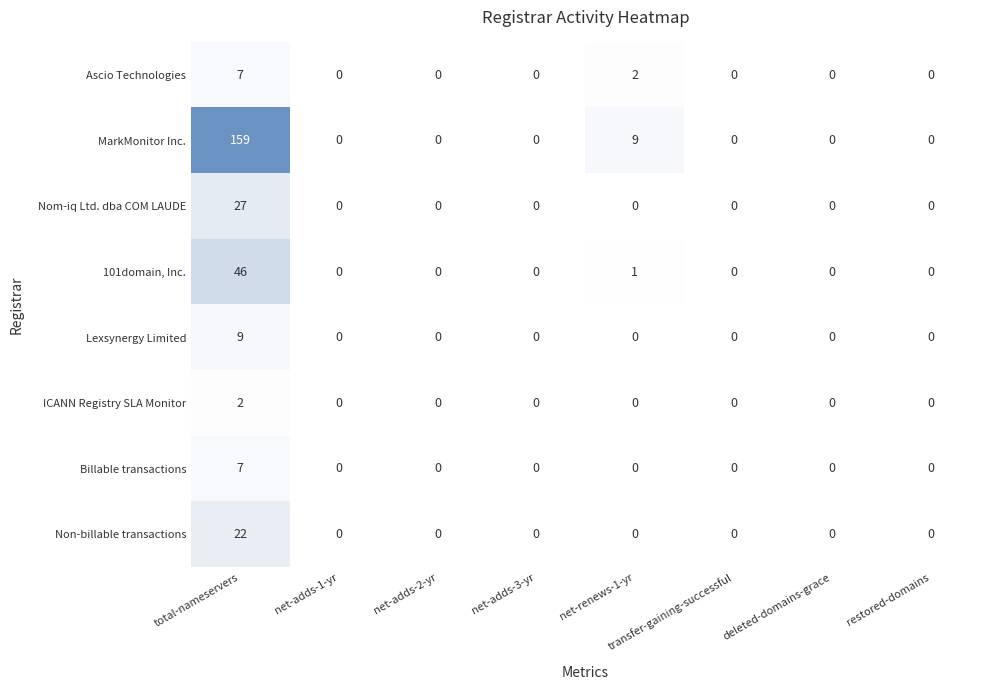

How many distinct data groups are displayed?

8